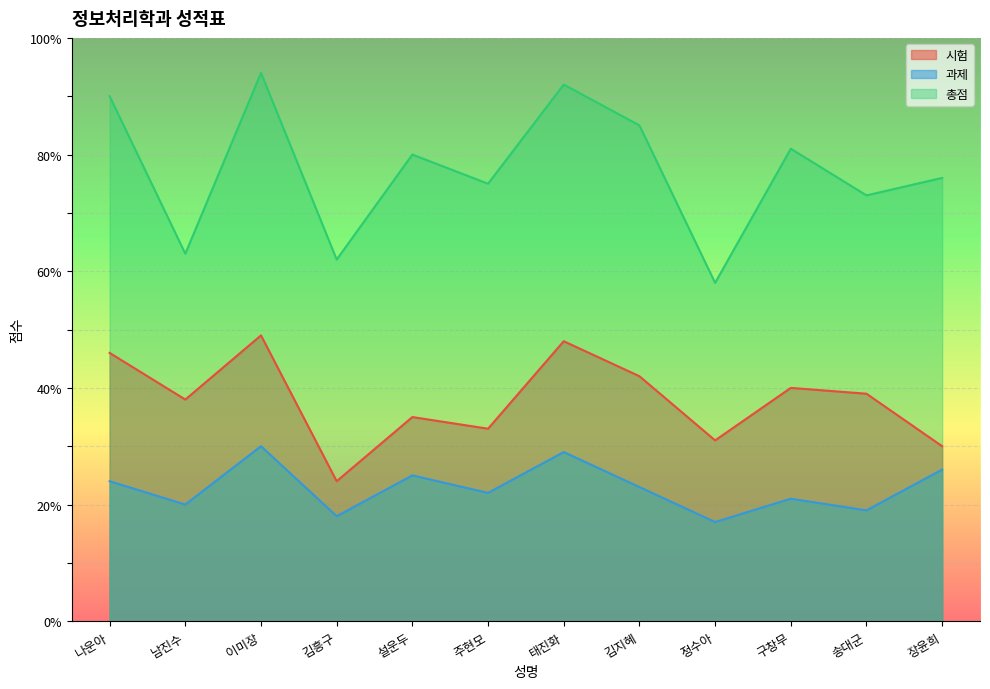

What is the label of the 8th point from the left?

김지혜